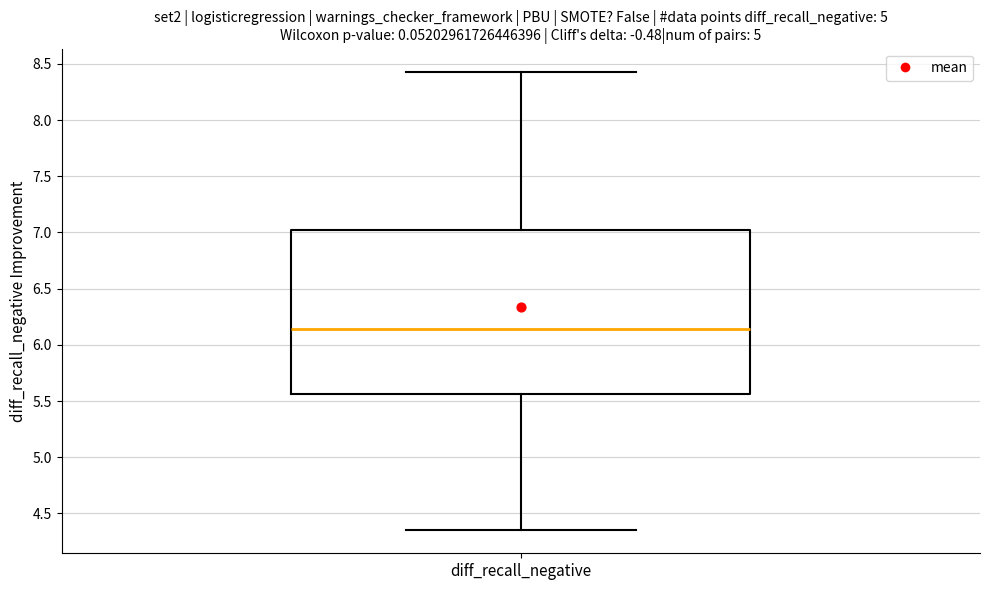

Transcribe this box plot: give where the median line is, the range the box spans, and where the two whiskers end, as read against the y-axis. The values are not printed on the chart, so give them approximately, as read against the axis.

median 6.15, box 5.55 to 7.05, whiskers 4.35 to 8.45